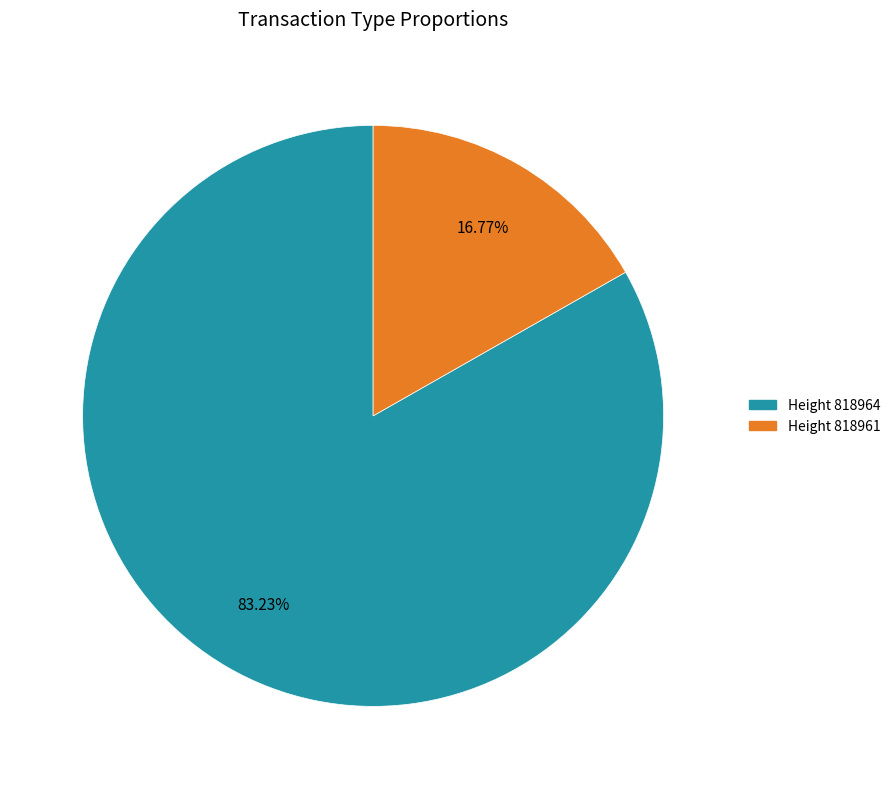

How many slices are in this pie chart?

2